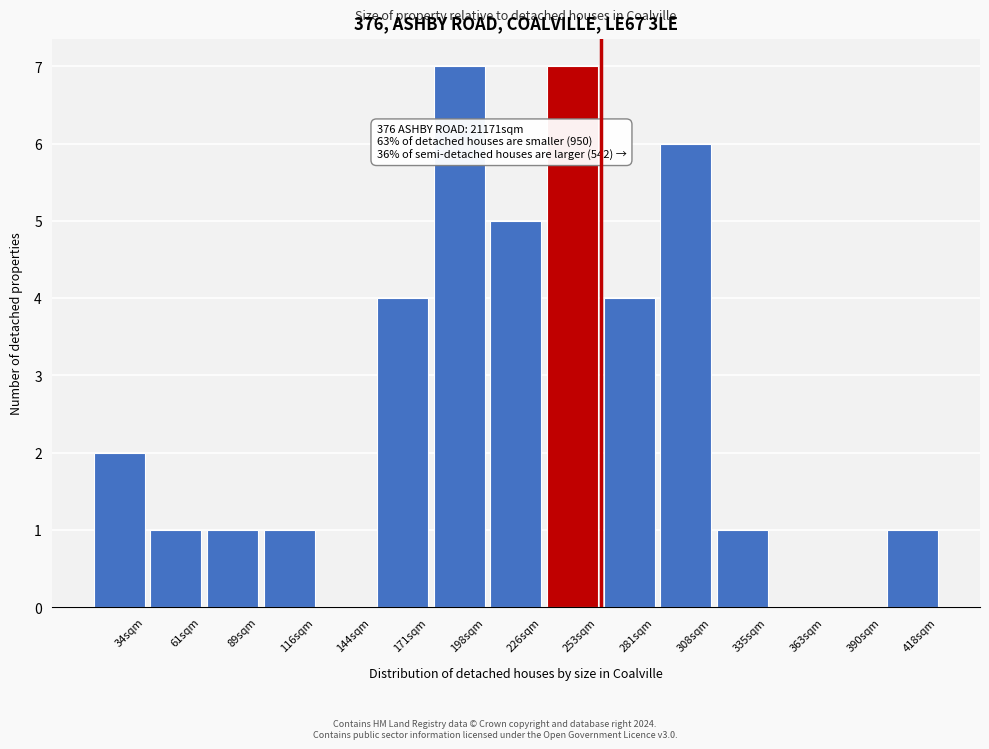

Reading left to right, transcribe all the data shown in this chart.

34sqm=2	61sqm=1	89sqm=1	116sqm=1	144sqm=0	171sqm=4	198sqm=7	226sqm=5	253sqm=7	281sqm=4	308sqm=6	335sqm=1	363sqm=0	390sqm=0	418sqm=1